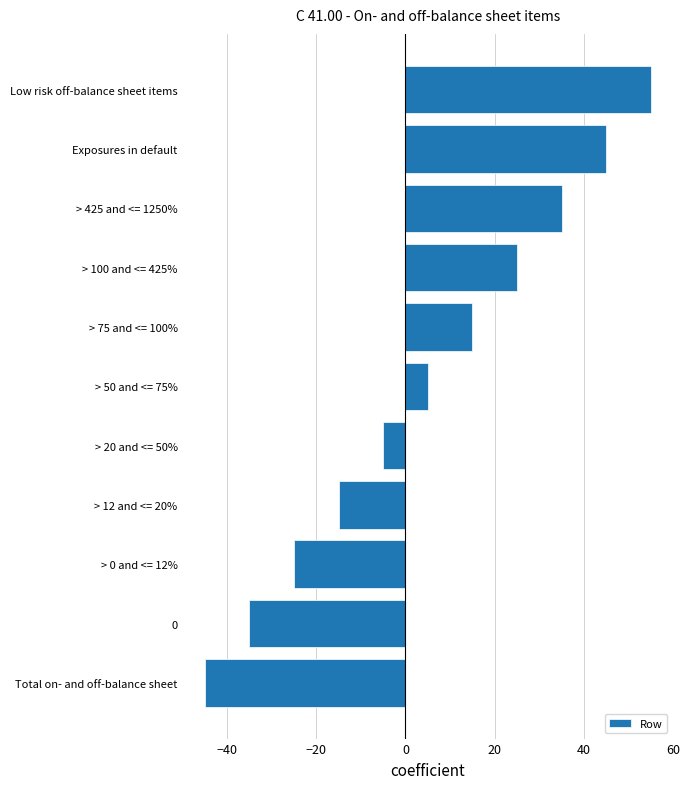

What is the ratio of the value at Exposures in default to the value at > 75 and <= 100%?

3.0